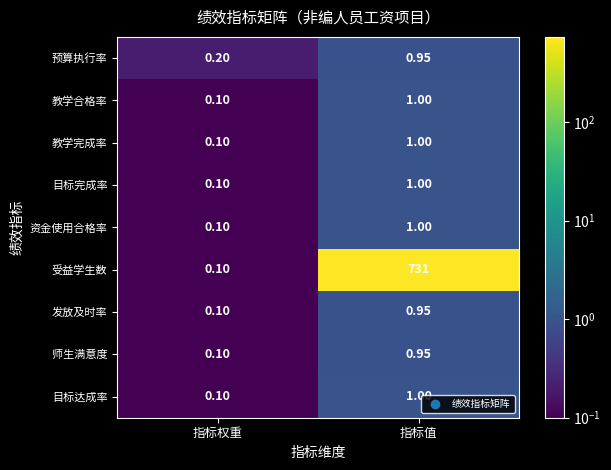

Which category has the highest value in the 师生满意度 series?

指标值